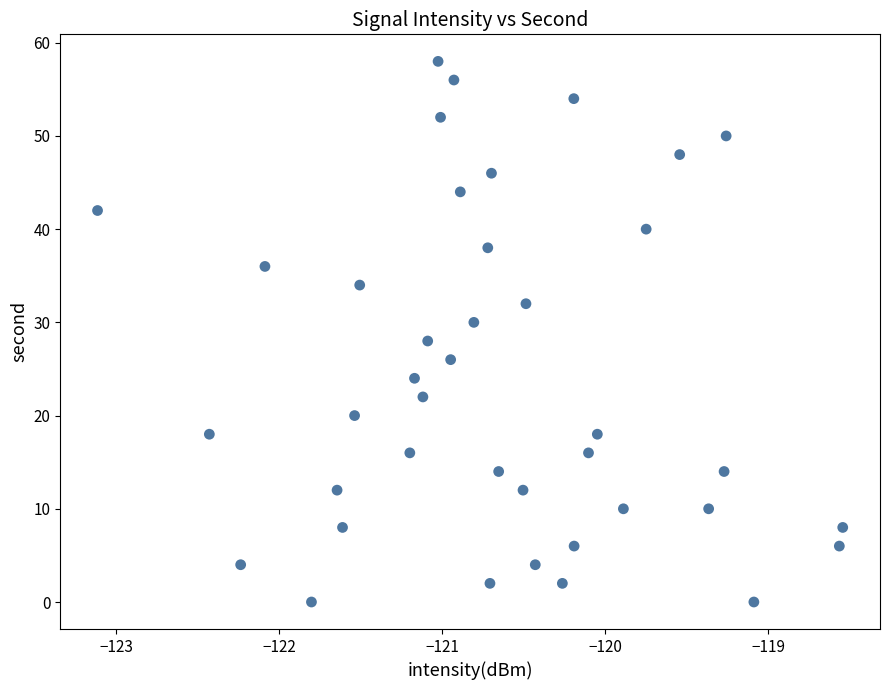

What is the range of Y values (max minus min)?

58